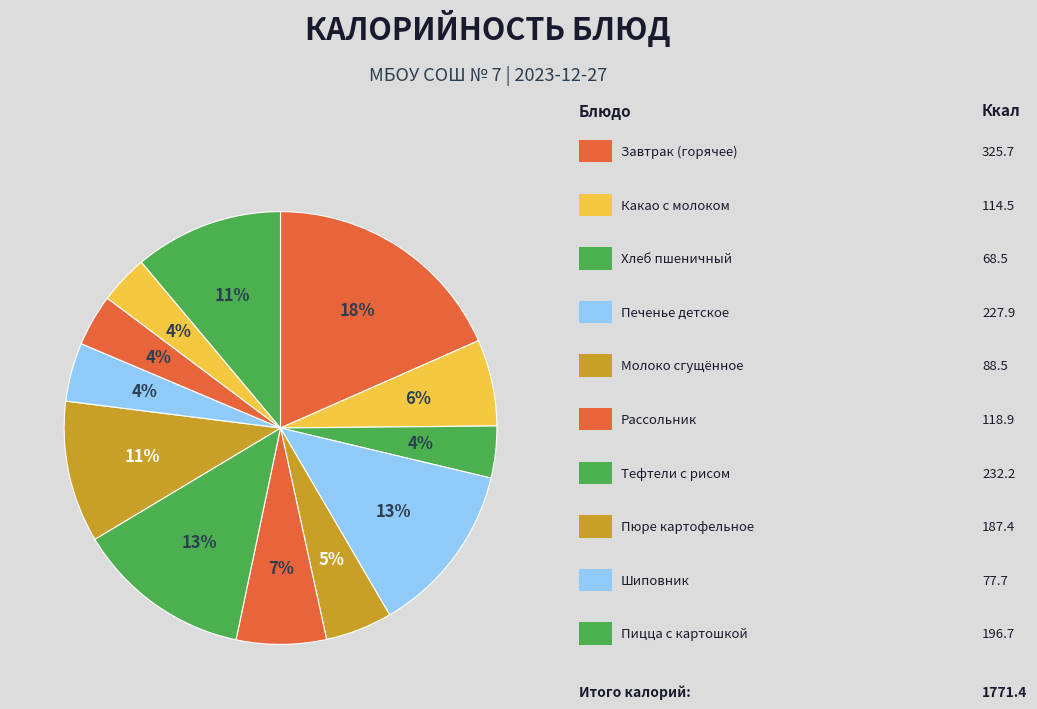

Count the number of slices in the pie.

12